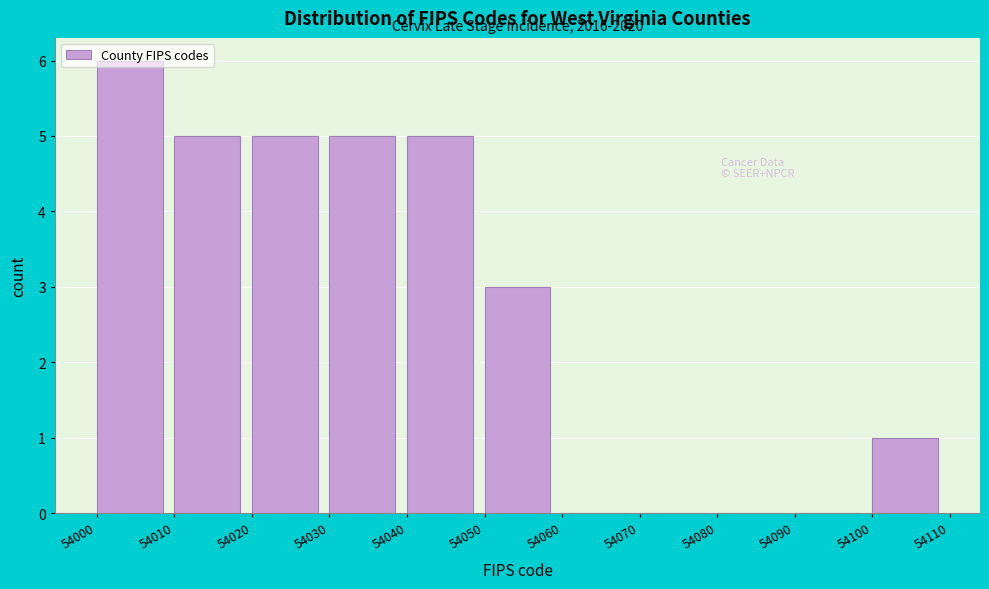

Which range on the x-axis has the tallest bar?

54000 to 54010